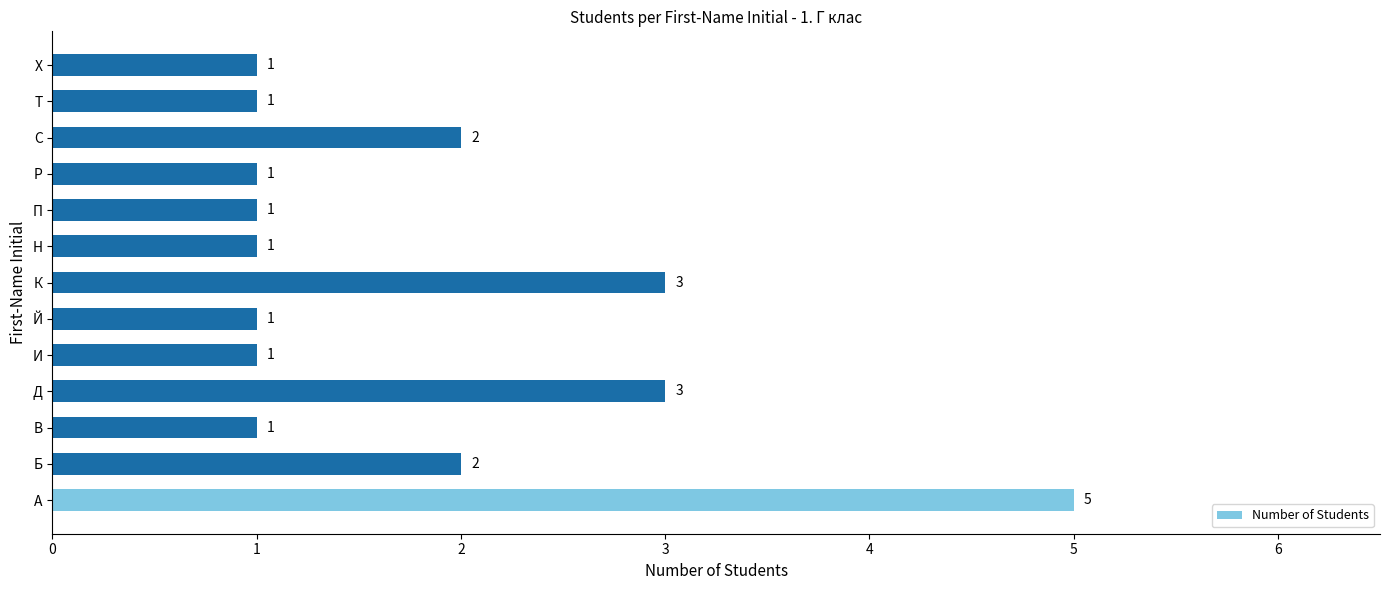

What is the smallest value displayed?

1